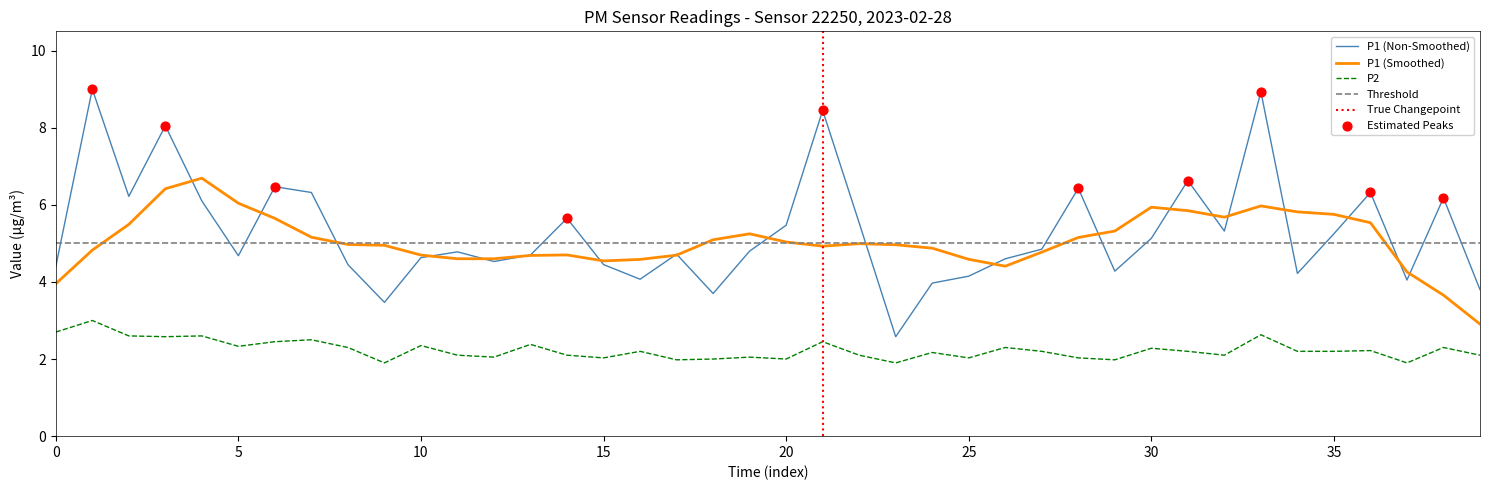

Which series contains the highest Y value?

P1